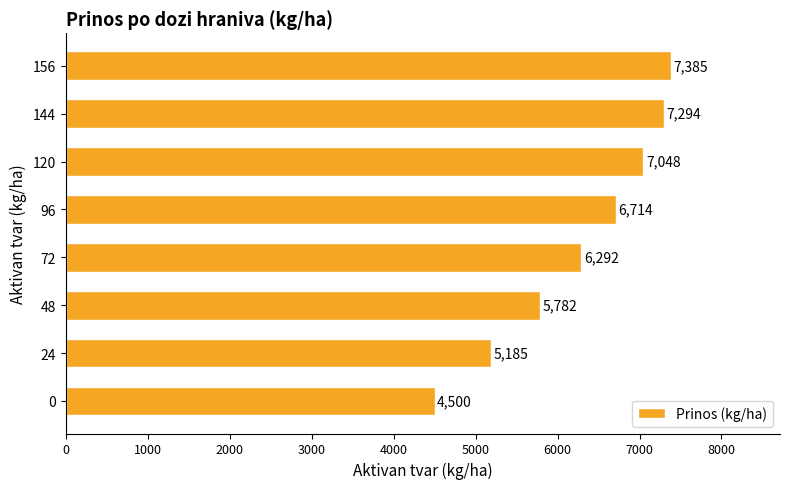

Which has a higher value, 72 or 96?

96